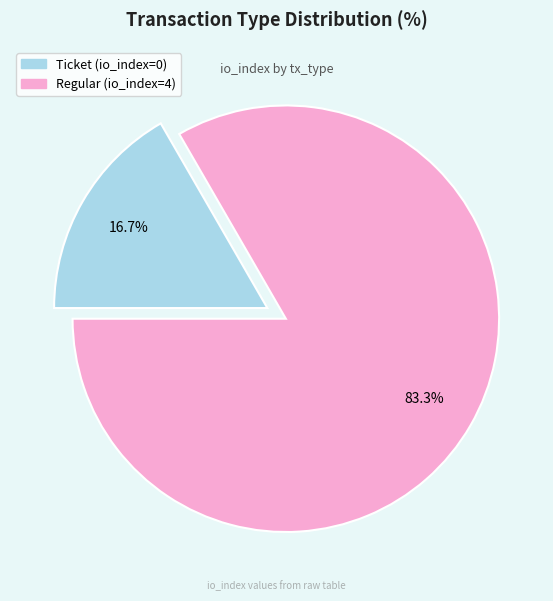

Count the number of slices in the pie.

2